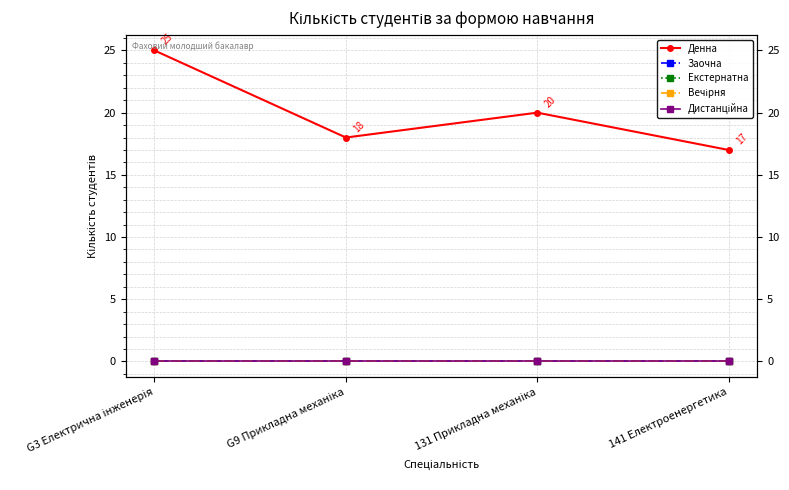

What are all the series names shown in the legend?

Денна, Заочна, Екстернатна, Вечірня, Дистанційна